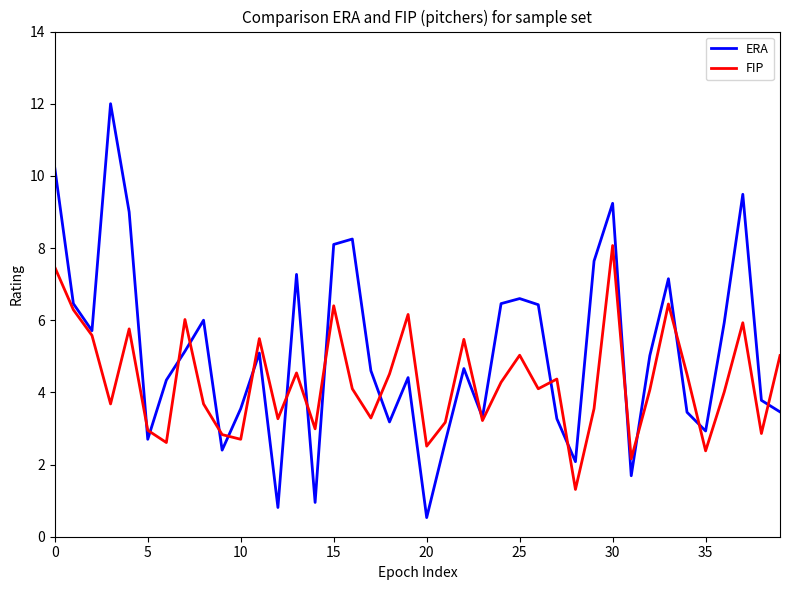

True or false: FIP has more than 2 interior local peaks.

True